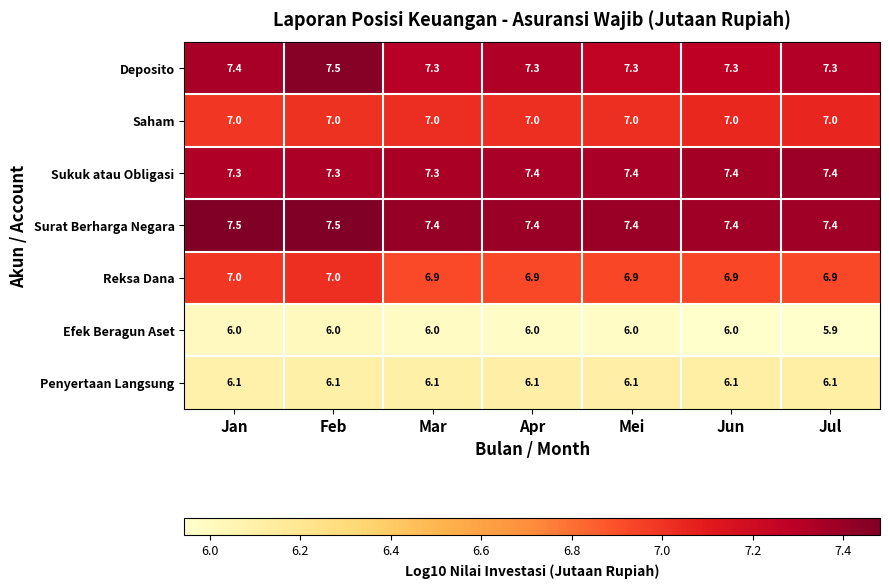

Count the Reksa Dana values in the range 6 to 7.

7